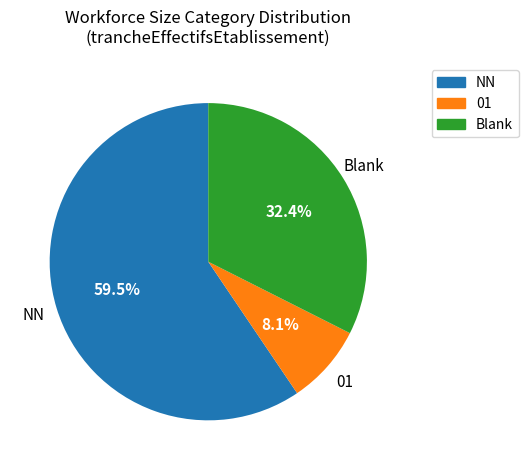

Does any single category account for the majority?

Yes